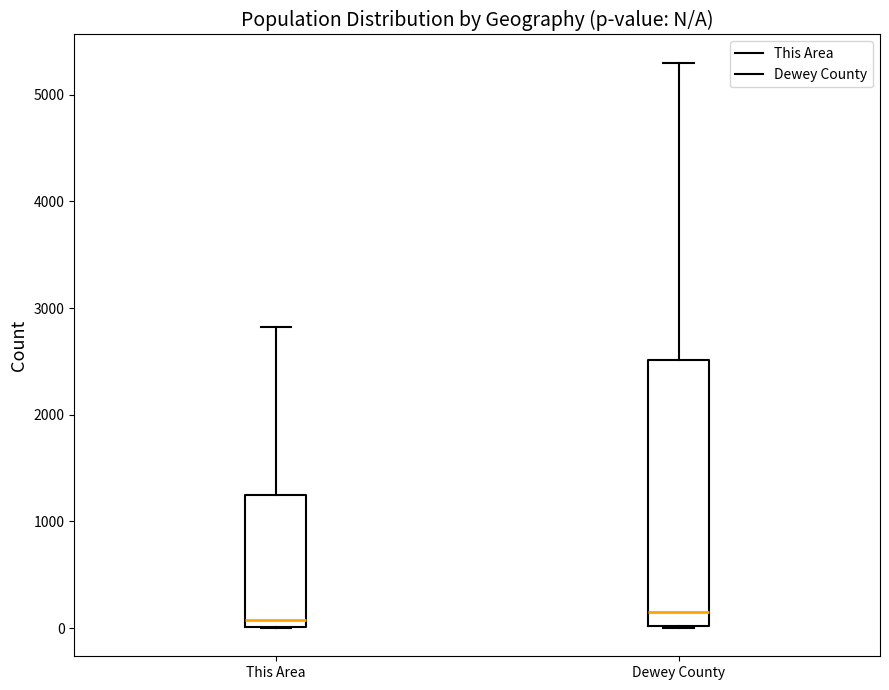

Reading left to right, read every box against the y-axis: the position of its median line, the range the box covers, and the ends of its whiskers. The values are not printed on the chart, so give them approximately, as read against the axis.

This Area: median 100, box 0 to 1200, whiskers 0 to 2800
Dewey County: median 100, box 0 to 2500, whiskers 0 to 5300